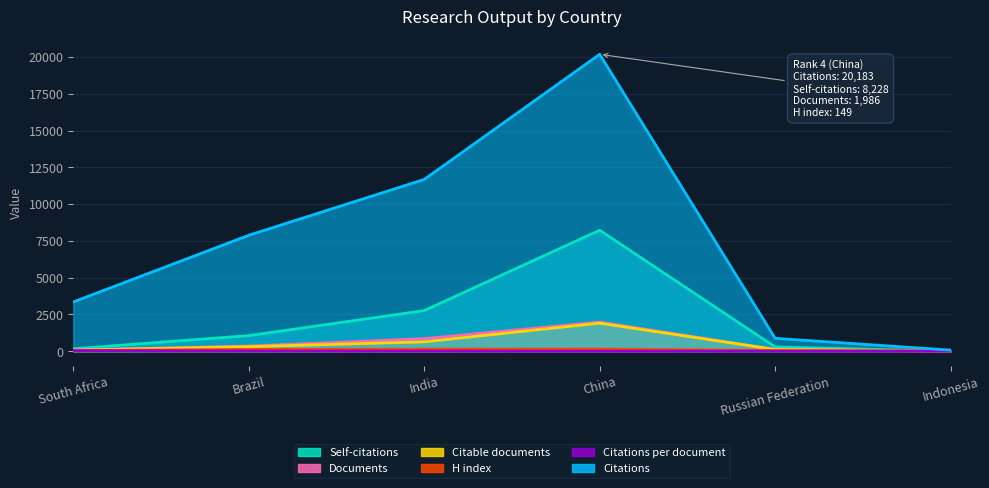

At which category is the sum across all series the highest?

China